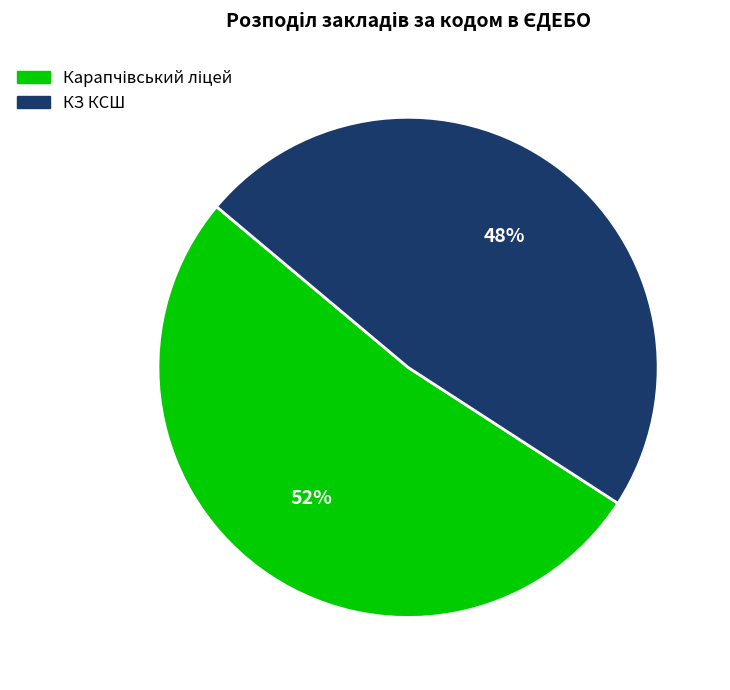

What percentage is the Карапчівський ліцей slice, to the nearest percent?

52%